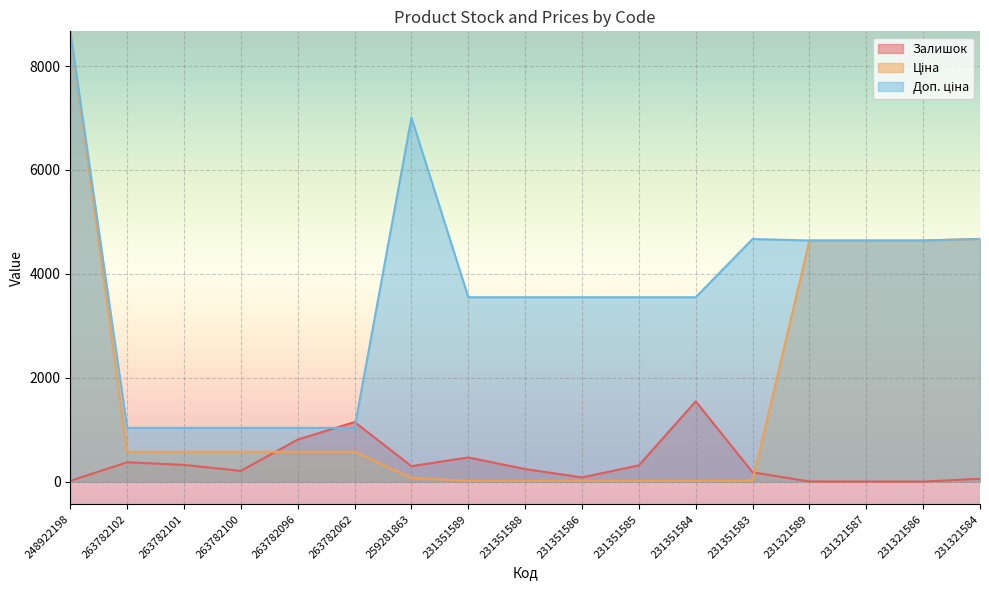

What is the difference between the Ціна values at 231321587 and 259281863?

4572.4